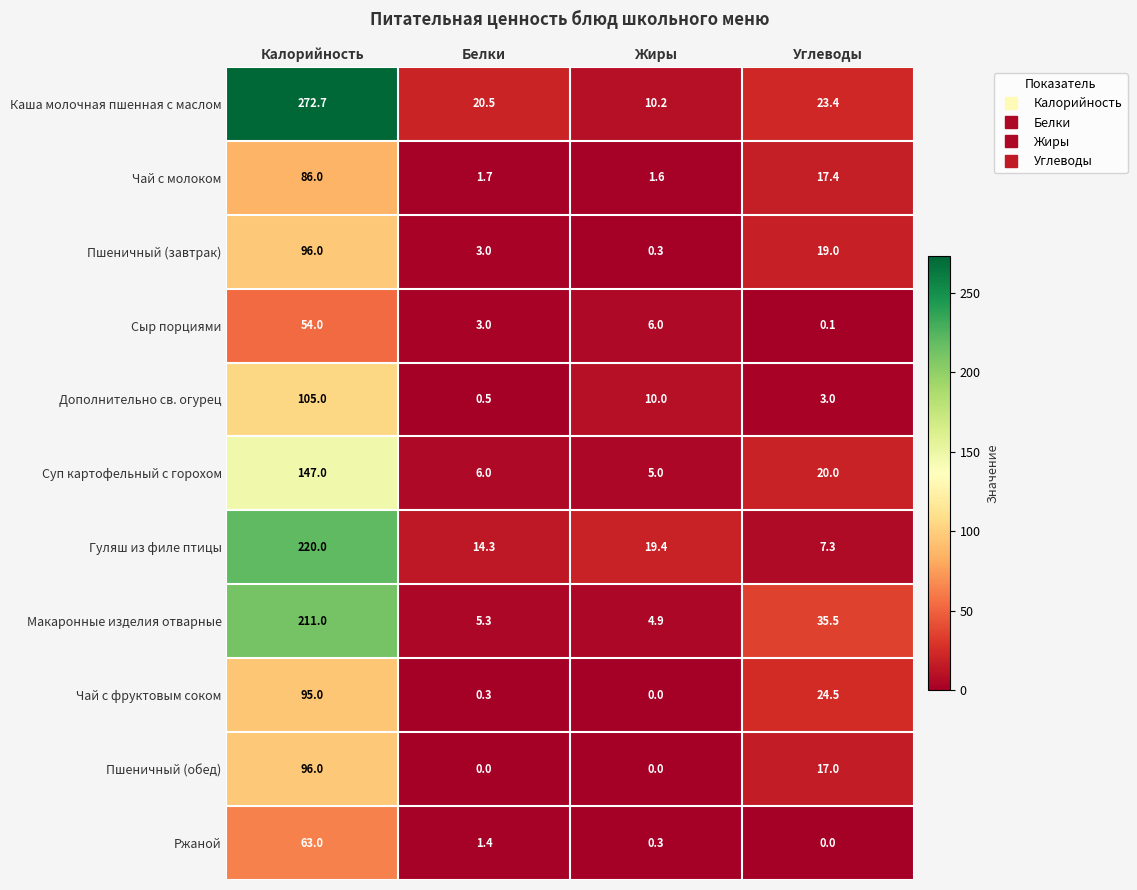

What is the difference between the Пшеничный (обед) values at Жиры and Углеводы?

17.0